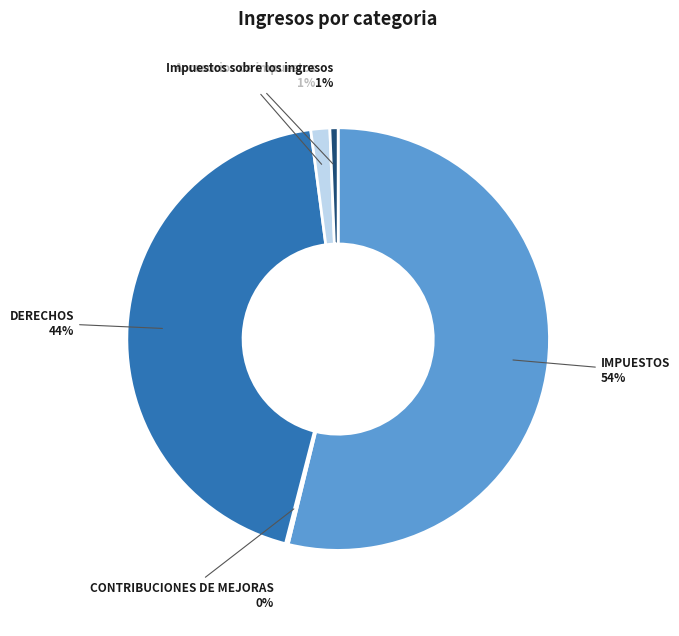

Which category has the biggest portion of the pie?

IMPUESTOS